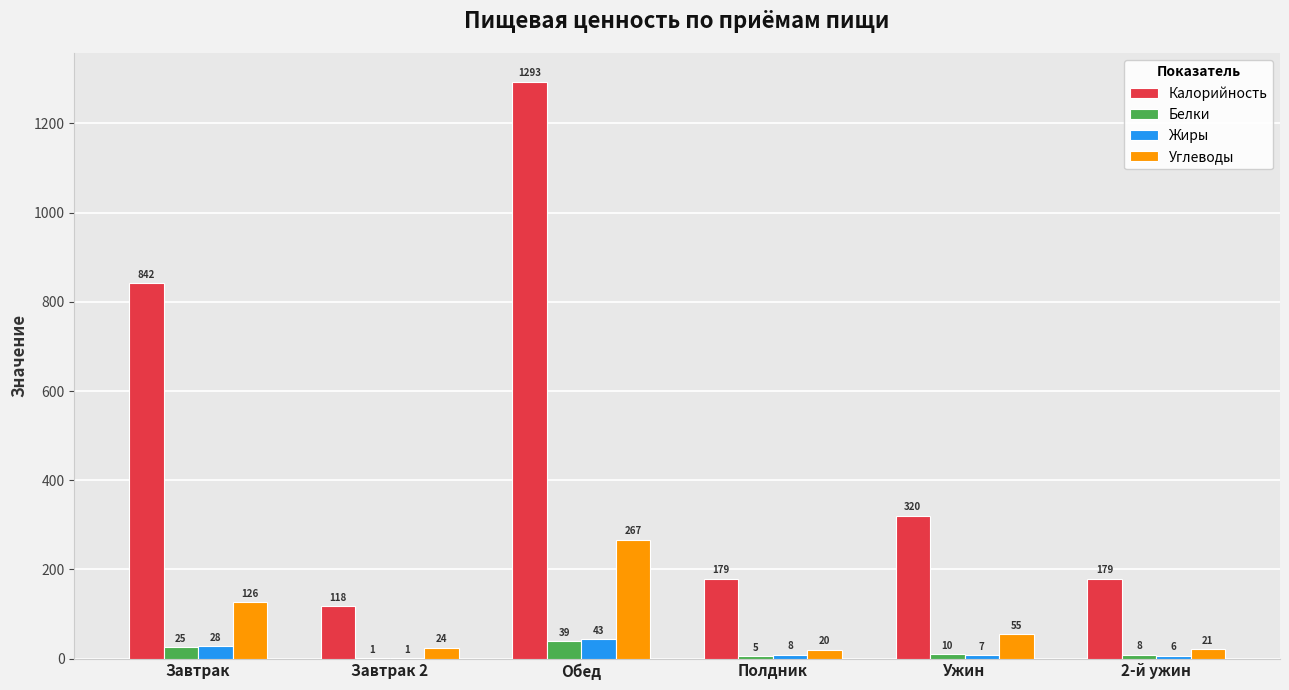

At which category is the sum across all series the highest?

Обед